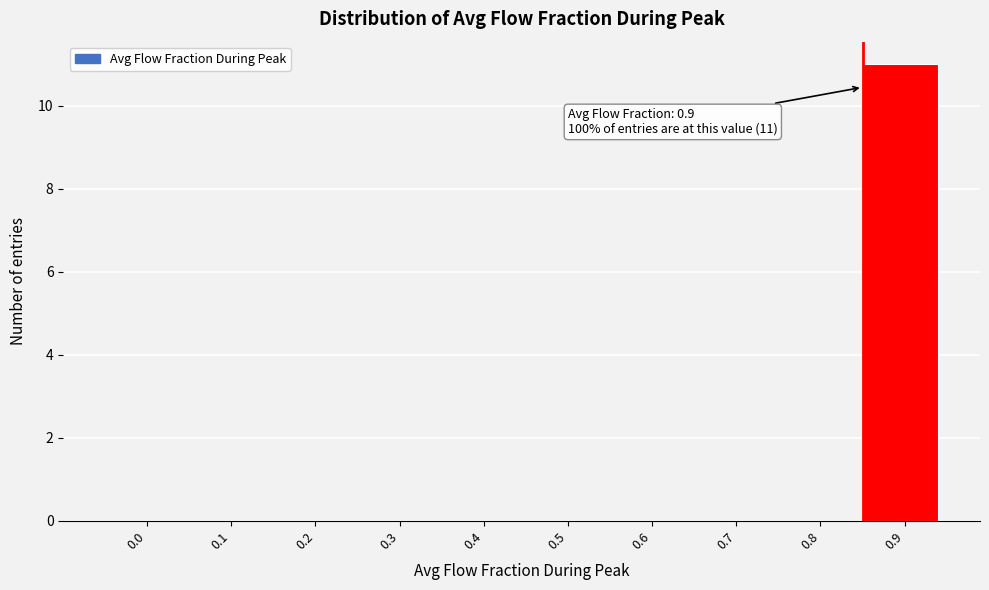

Reading right to left, extract all data points from this chart.

0.9=11	0.8=0	0.7=0	0.6=0	0.5=0	0.4=0	0.3=0	0.2=0	0.1=0	0.0=0